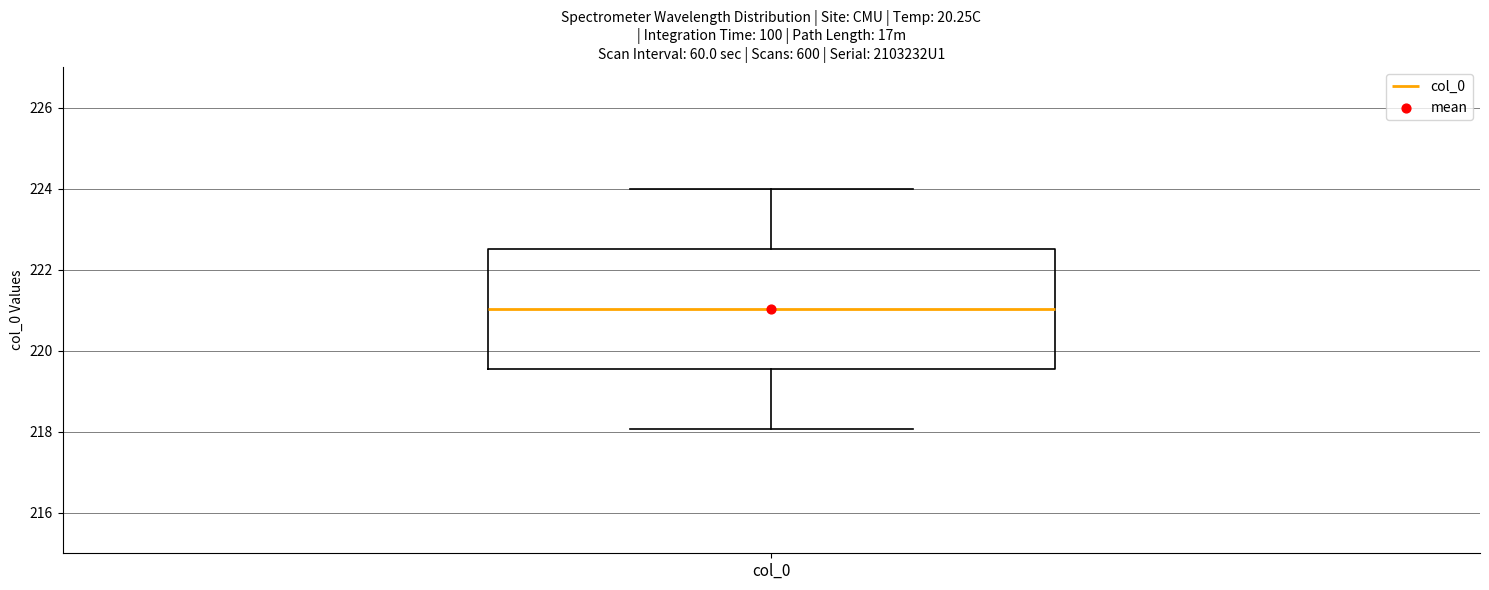

Read this box plot against the y-axis: the position of the median line, the range covered by the box, and the ends of both whiskers. The values are not printed on the chart, so give them approximately, as read against the axis.

median 221.0, box 219.6 to 222.6, whiskers 218.0 to 224.0